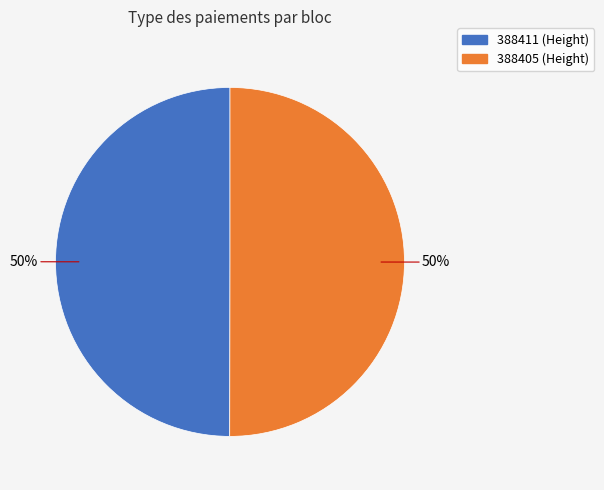

What percentage is the 388405 slice, to the nearest percent?

50%